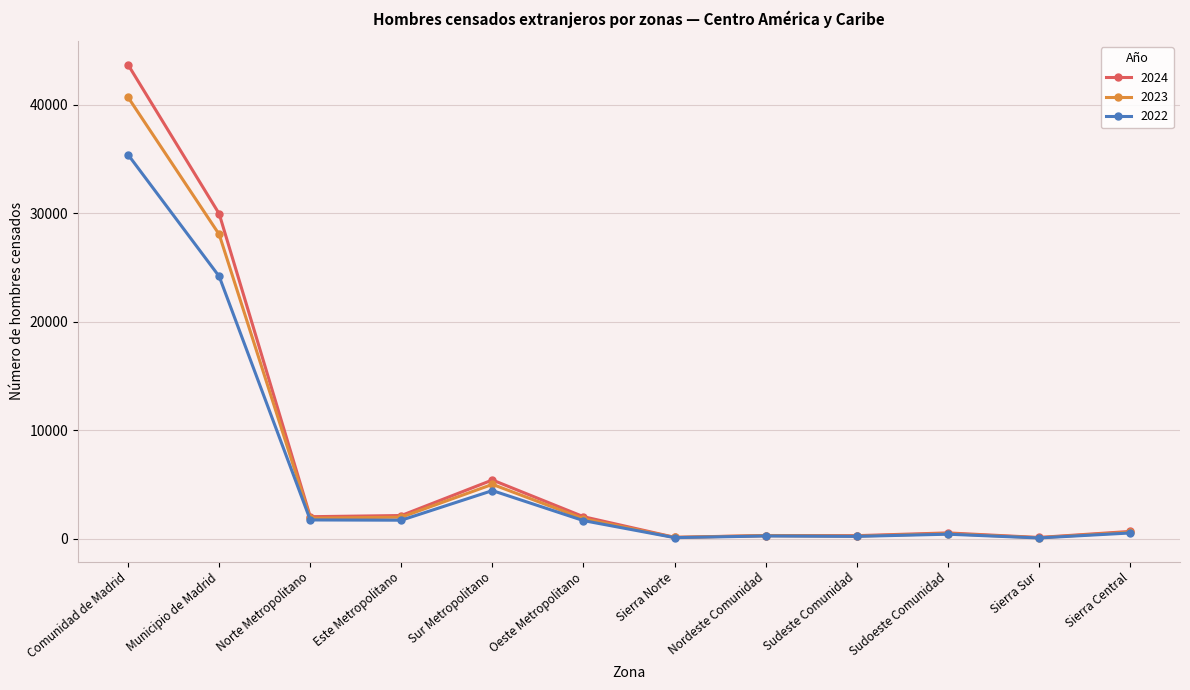

What is the label of the 2nd point from the left?

Municipio de Madrid